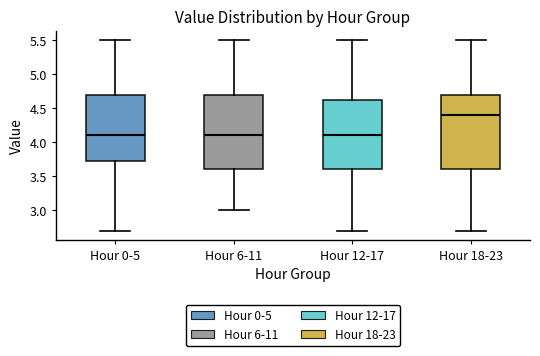

Reading left to right, read every box against the y-axis: the position of its median line, the range the box covers, and the ends of its whiskers. The values are not printed on the chart, so give them approximately, as read against the axis.

Hour 0-5: median 4.10, box 3.75 to 4.70, whiskers 2.70 to 5.50
Hour 6-11: median 4.10, box 3.60 to 4.70, whiskers 3.00 to 5.50
Hour 12-17: median 4.10, box 3.60 to 4.65, whiskers 2.70 to 5.50
Hour 18-23: median 4.40, box 3.60 to 4.70, whiskers 2.70 to 5.50